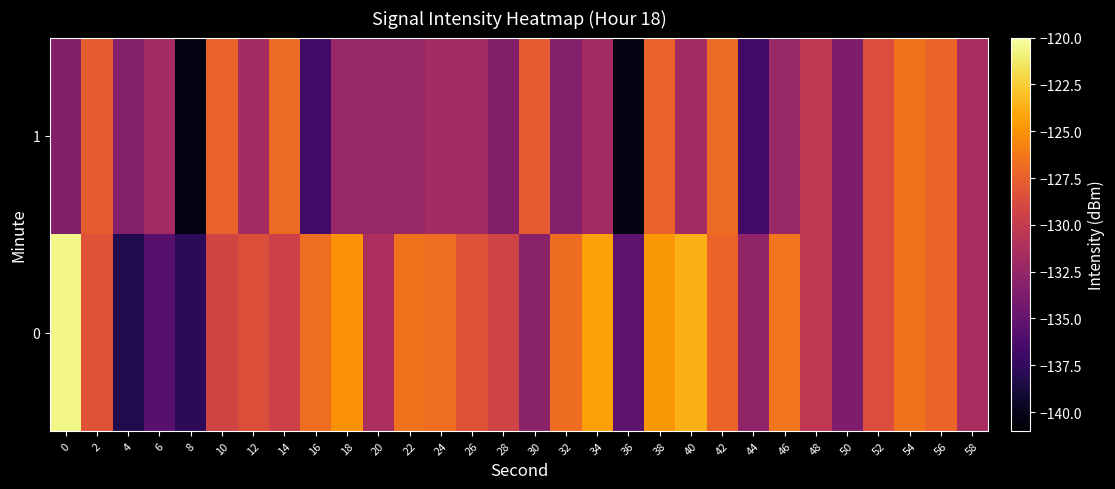

List the series in order of their peak value, highest first.

0, 1